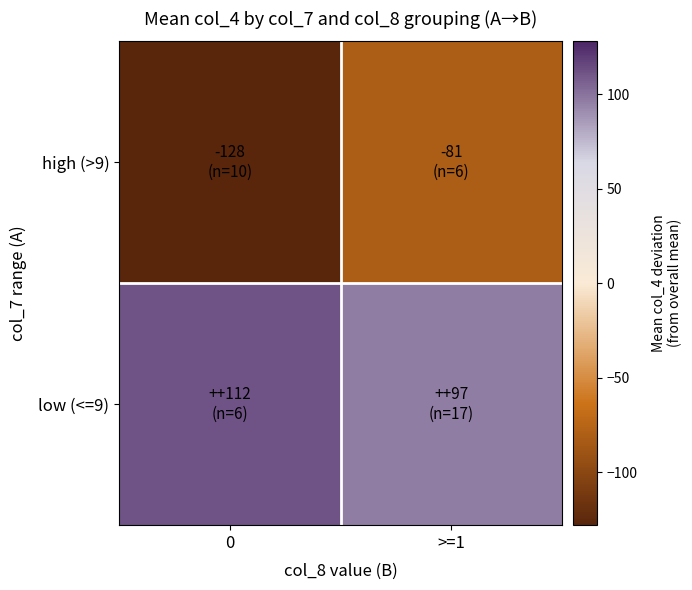

How many data points does each series have?

2